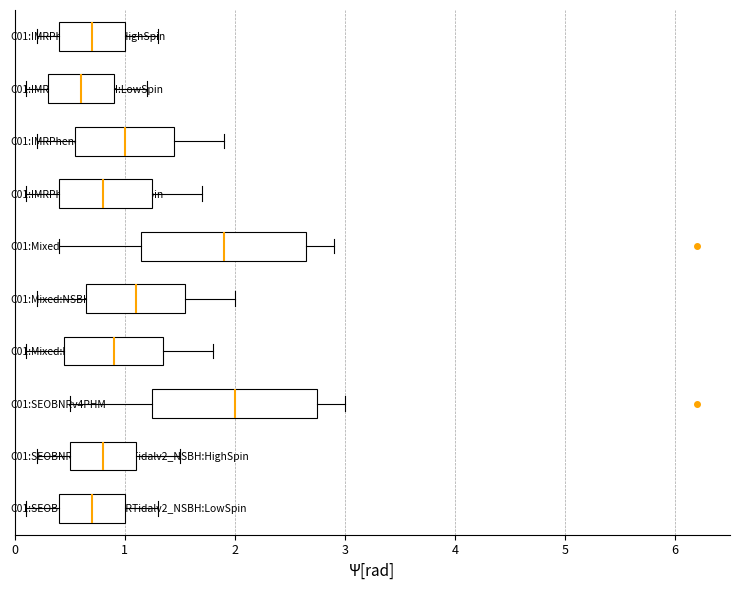

Which box's median line is the furthest to the right?

C01:SEOBNRv4PHM